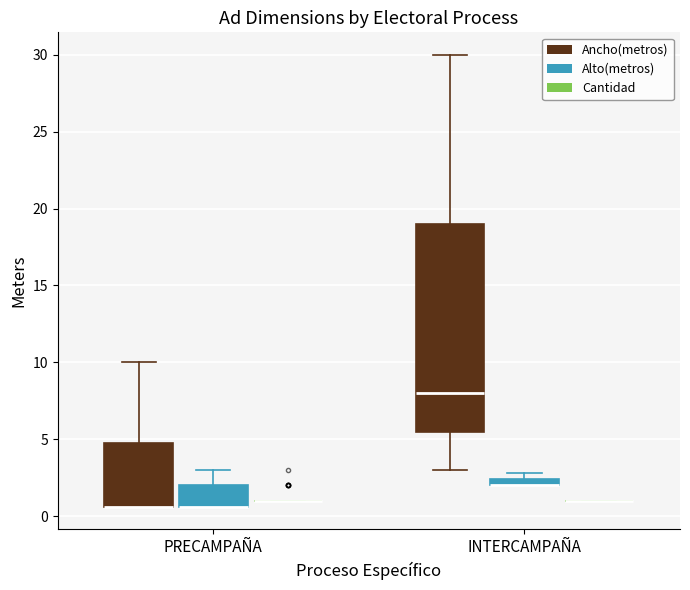

Which box is the tallest, from its lower edge to its upper edge?

INTERCAMPAÑA (Ancho(metros))